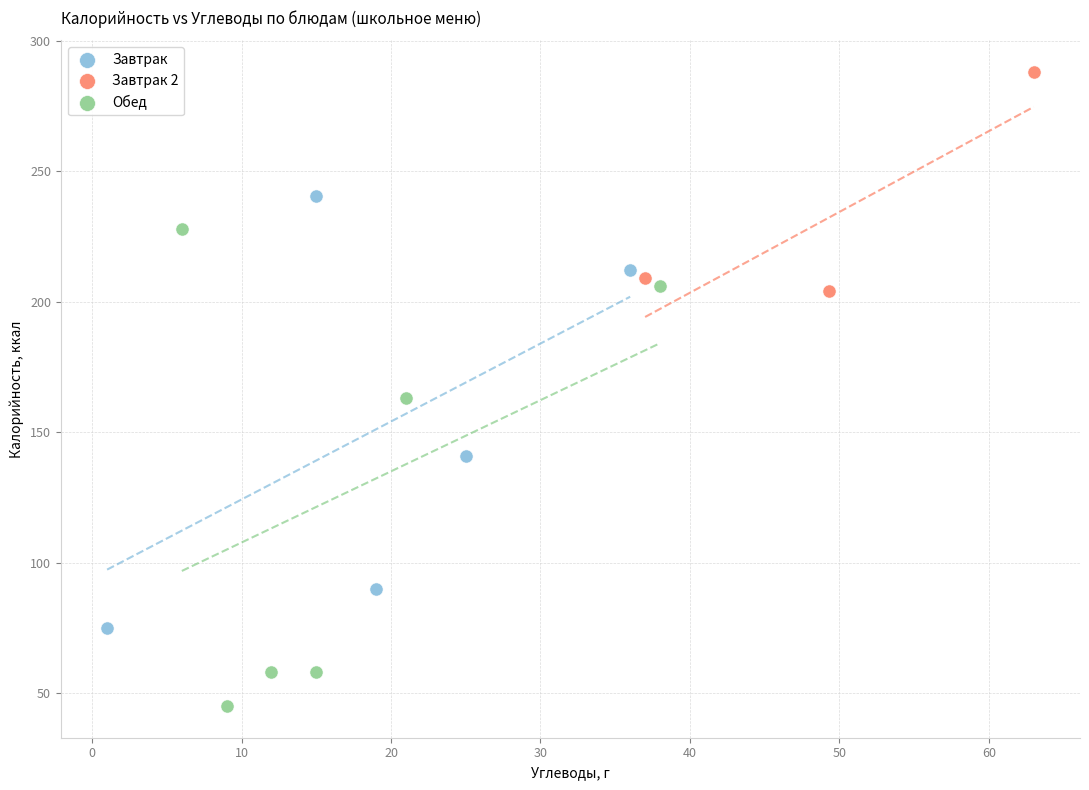

Which series reaches the maximum Y coordinate?

Завтрак 2